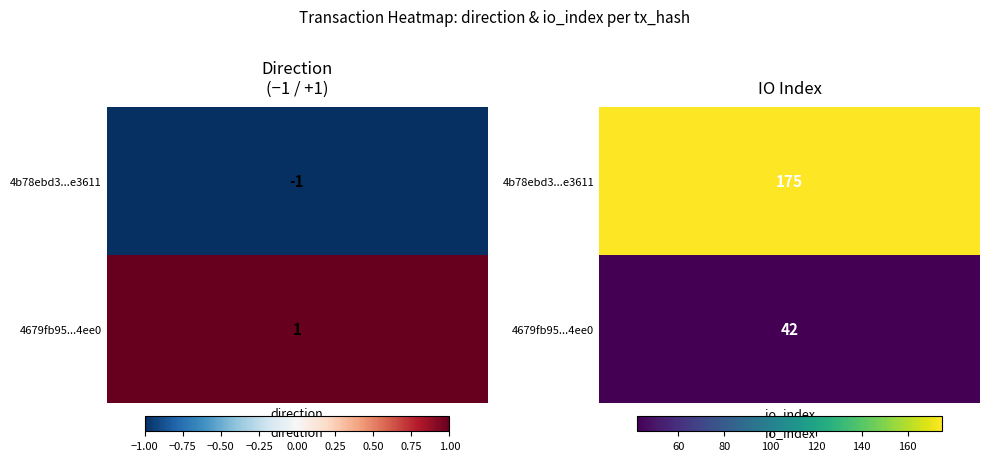

What is the maximum value for 4b78ebd30a3e8f0b24f271fd5f2d4efbd4e3611?

175